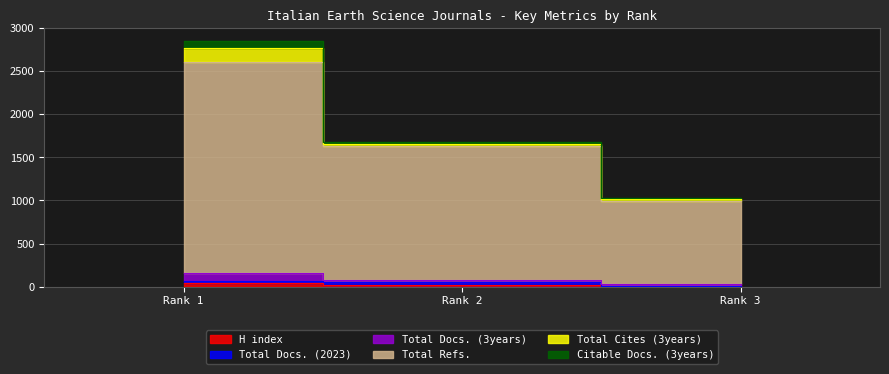

The Total Docs. (2023) series shows 18 at Rank 2. True or false?

False